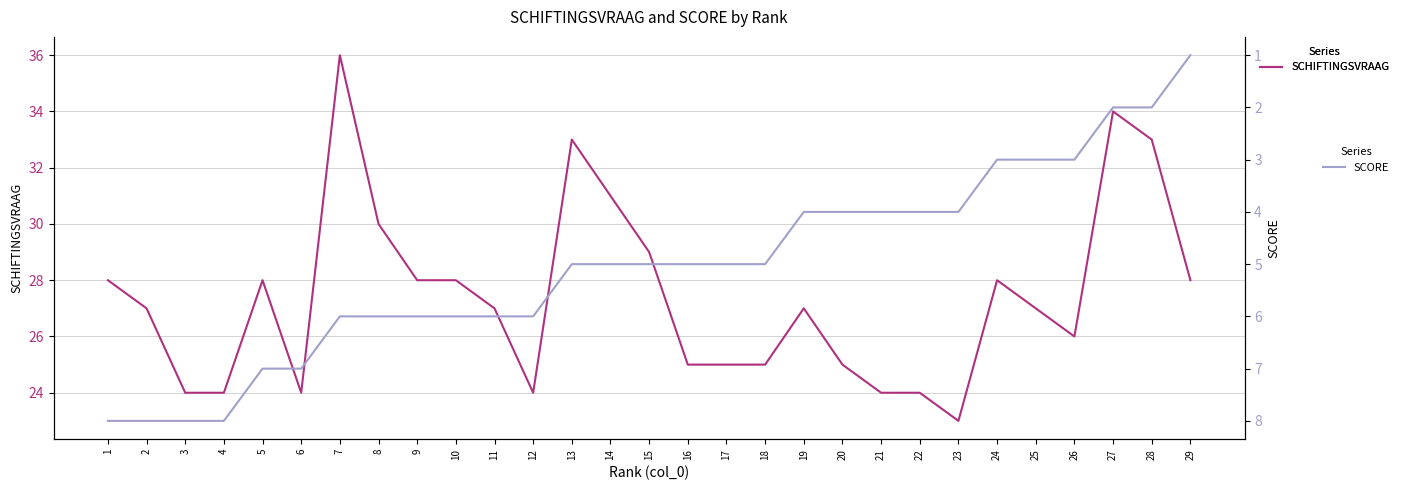

Which has a higher value, 29 or 26?

29